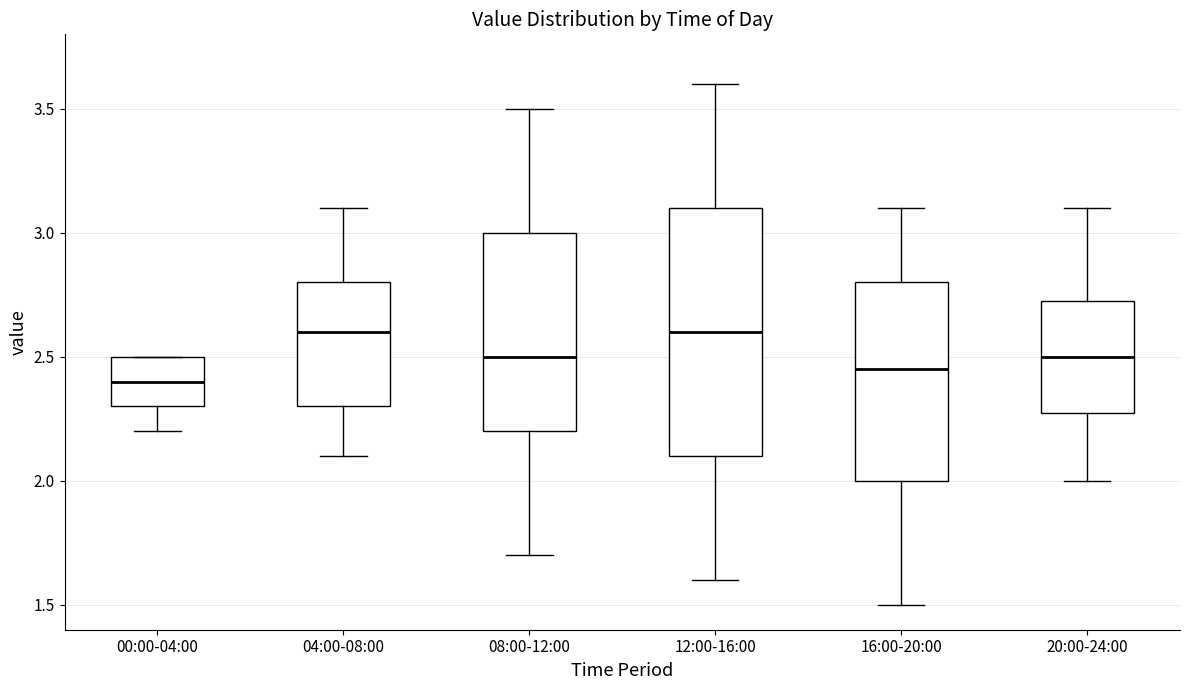

Where is the upper edge of the box for 04:00-08:00 on the y-axis? The values are not printed on the chart, so give them approximately, as read against the axis.

2.80